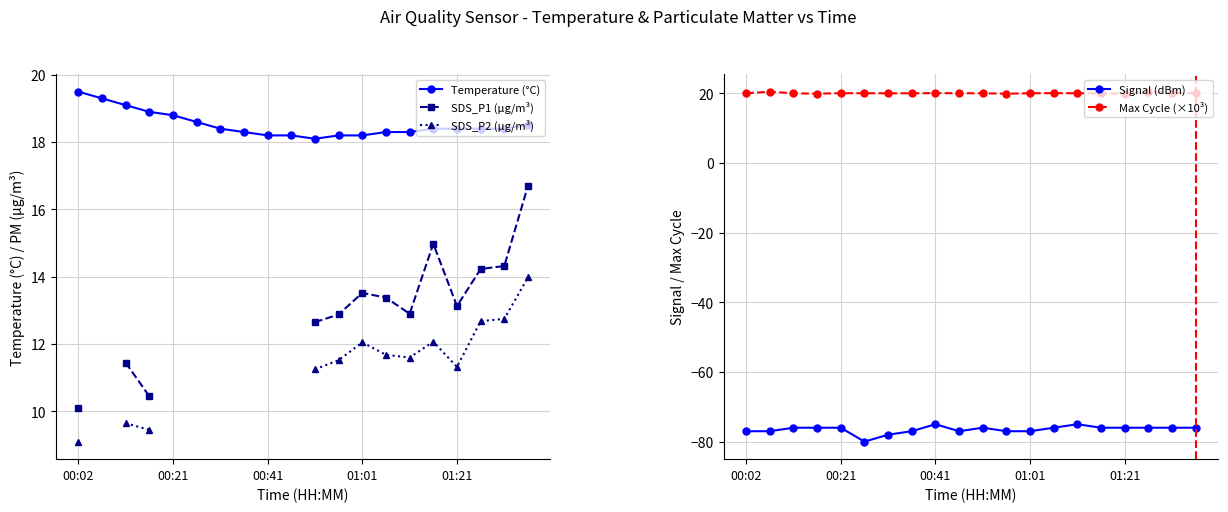

The value of Temperature (°C) at 00:41 is 18.2. True or false?

True